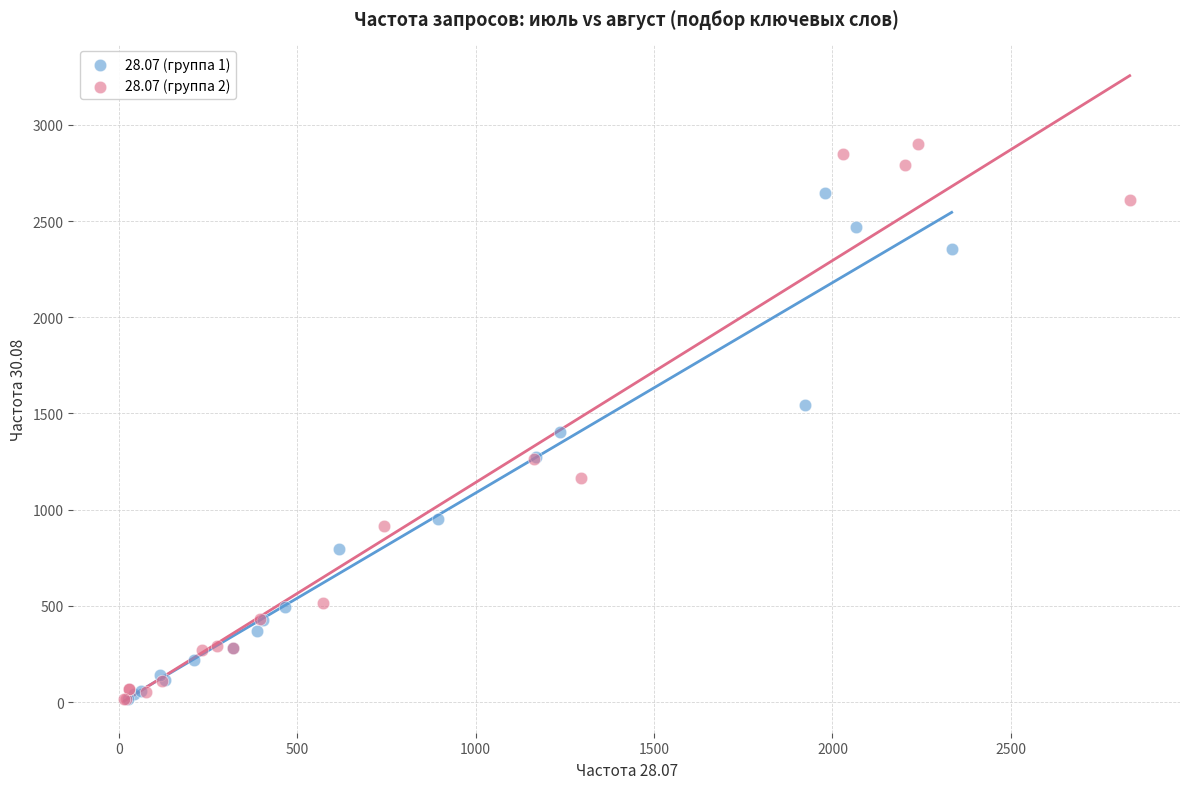

Which series has the widest spread of Y values?

28.07 (группа 2)